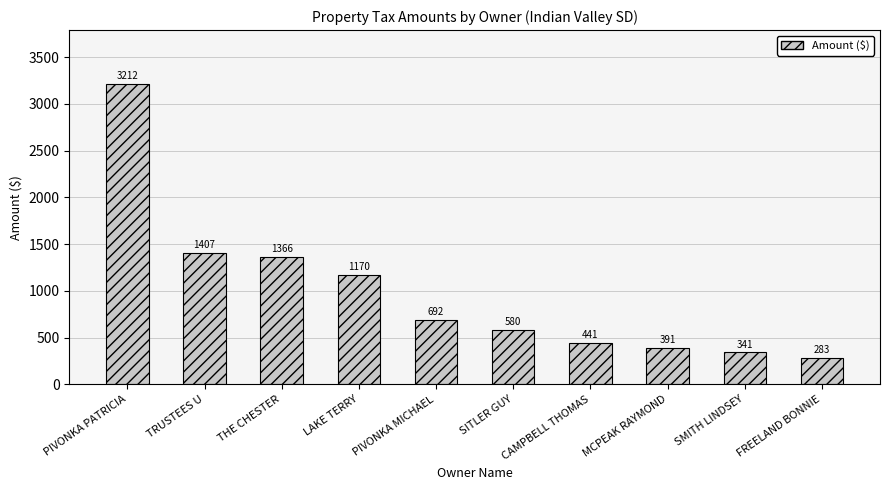

How many bars are there in total?

10